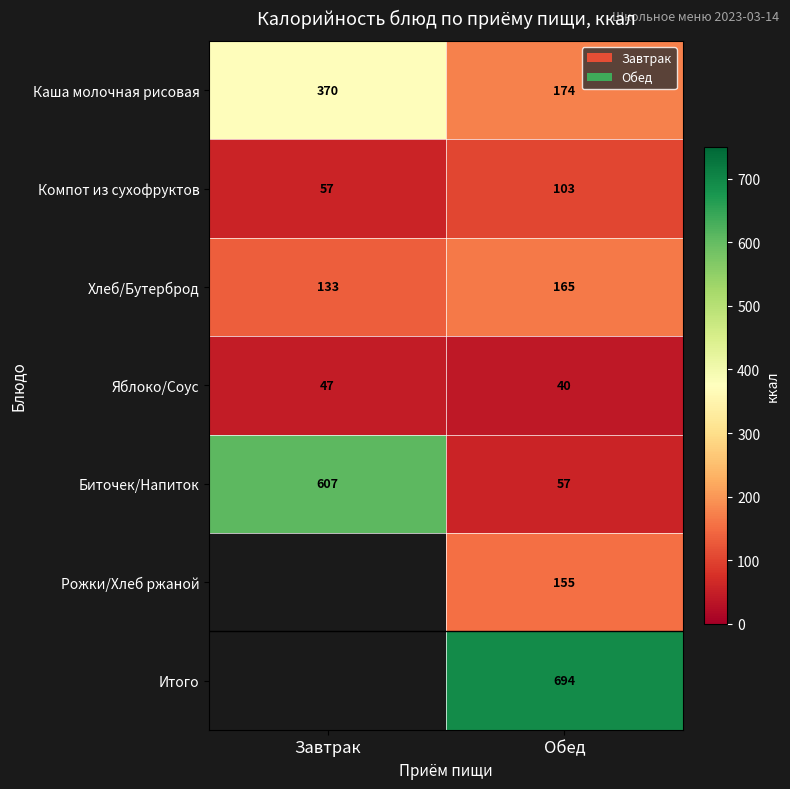

At Обед, list the series in order from smallest to largest.

Яблоко/Соус, Биточек/Напиток, Компот из сухофруктов, Рожки/Хлеб ржаной, Хлеб/Бутерброд, Каша молочная рисовая, Итого